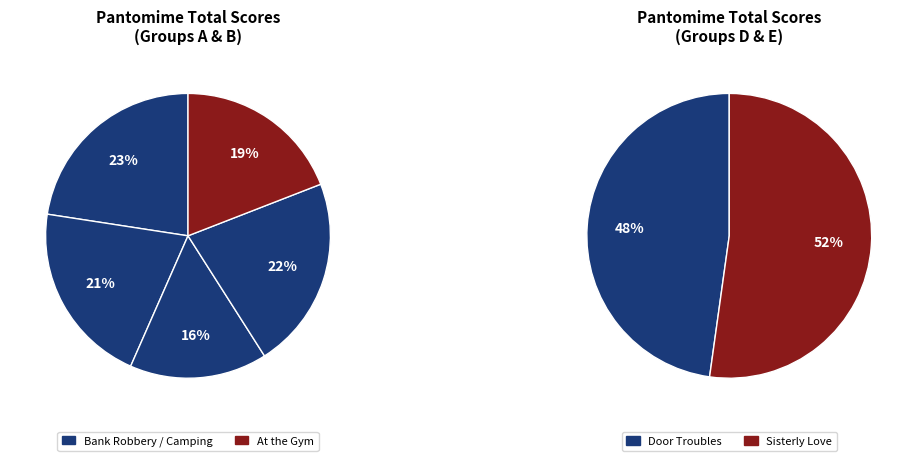

What is the largest slice in the pie chart?

Sisterly Love